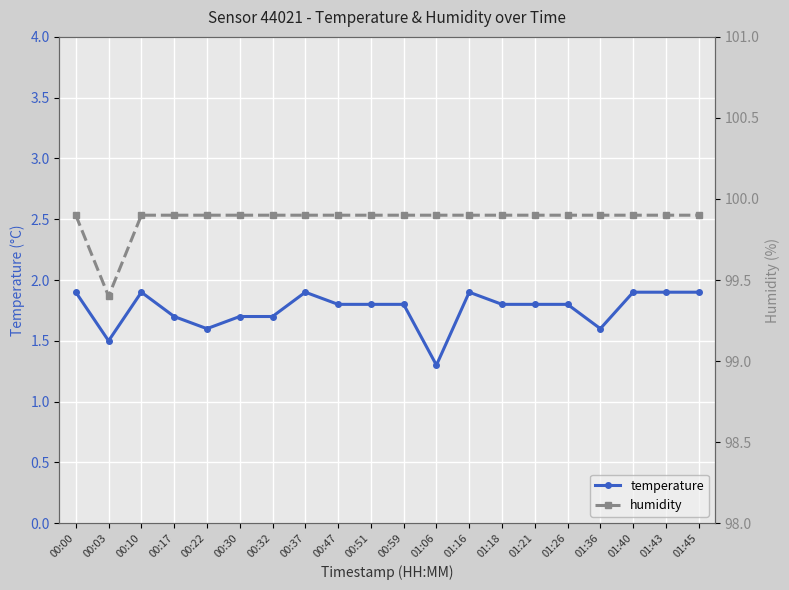

Reading left to right, what are all the values shown in this chart?

temperature: 00:00=1.9	00:03=1.5	00:10=1.9	00:17=1.7	00:22=1.6	00:30=1.7	00:32=1.7	00:37=1.9	00:47=1.8	00:51=1.8	00:59=1.8	01:06=1.3	01:16=1.9	01:18=1.8	01:21=1.8	01:26=1.8	01:36=1.6	01:40=1.9	01:43=1.9	01:45=1.9
humidity: 00:00=99.9	00:03=99.4	00:10=99.9	00:17=99.9	00:22=99.9	00:30=99.9	00:32=99.9	00:37=99.9	00:47=99.9	00:51=99.9	00:59=99.9	01:06=99.9	01:16=99.9	01:18=99.9	01:21=99.9	01:26=99.9	01:36=99.9	01:40=99.9	01:43=99.9	01:45=99.9